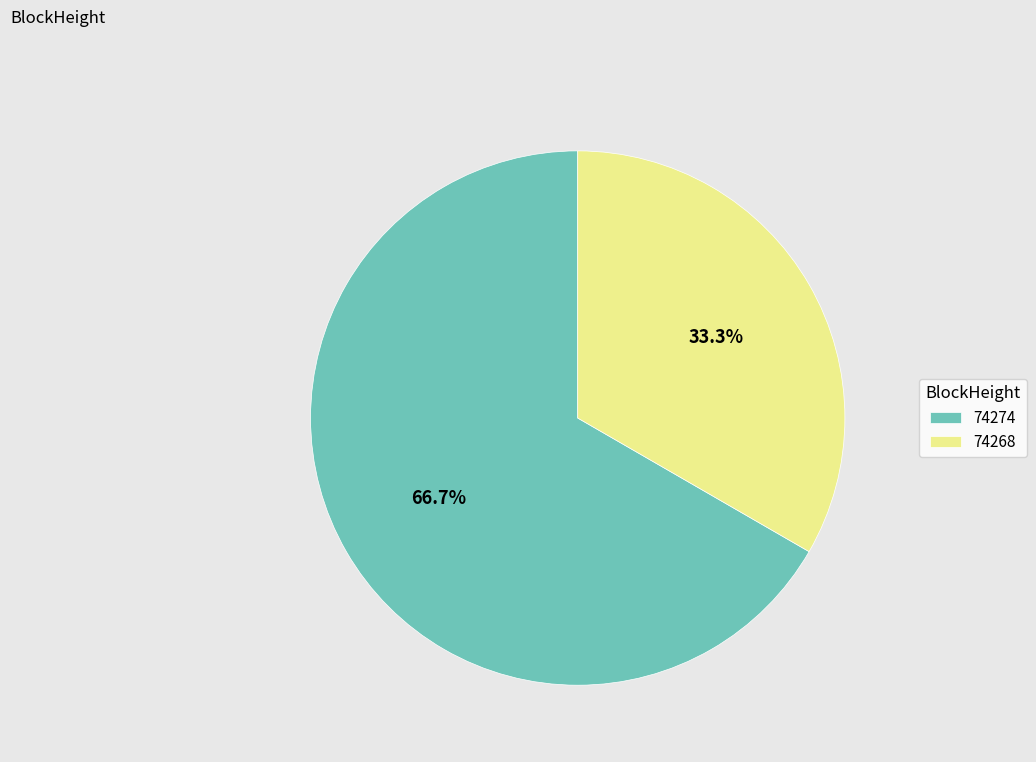

Which category accounts for the majority?

74274